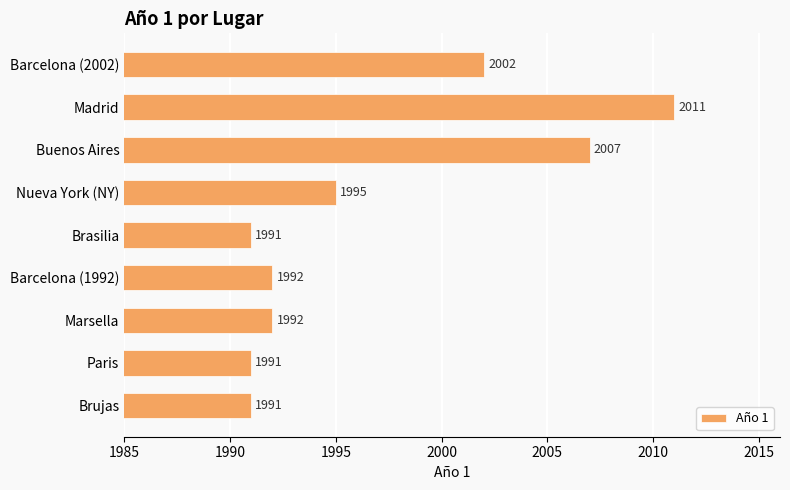

Read the value at Buenos Aires, to the nearest 10.

2010